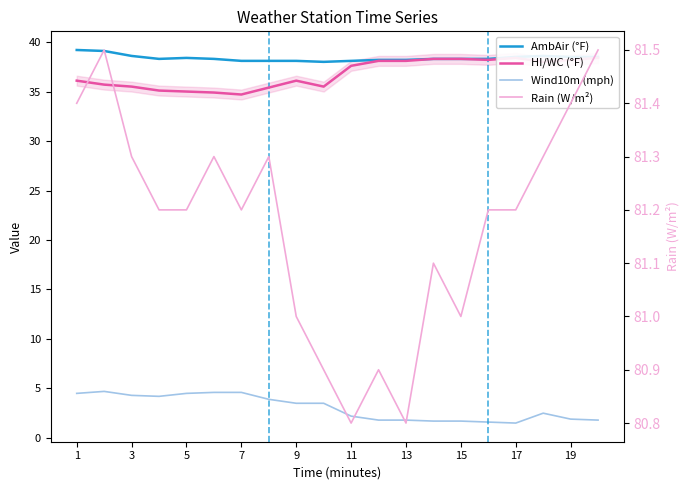

What is the minimum value shown in the chart?

1.5